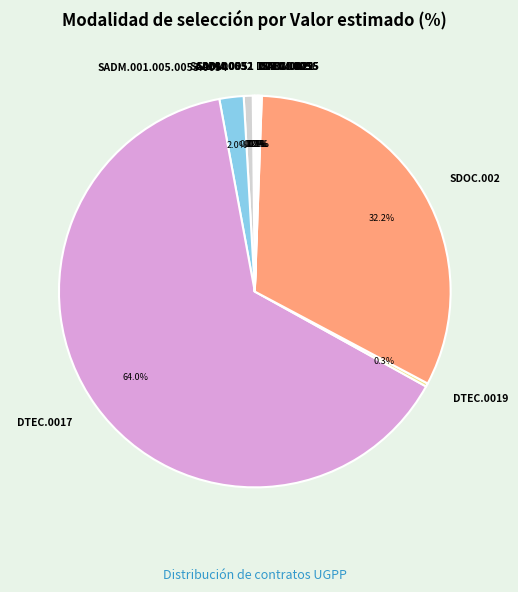

What is the largest slice in the pie chart?

DTEC.0017